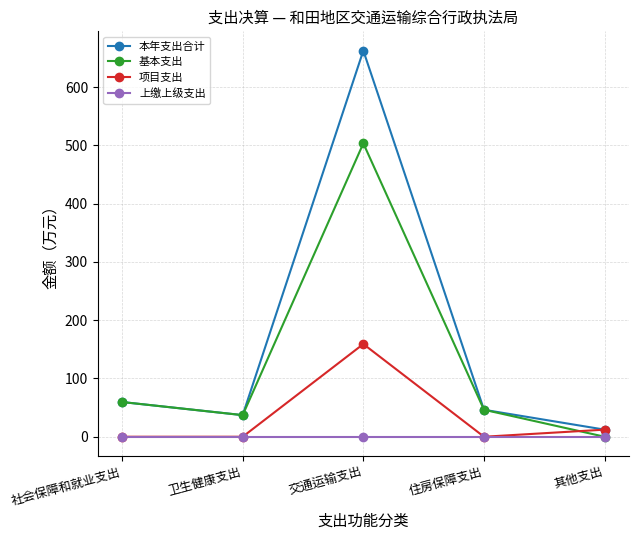

Count the number of data series in this chart.

4